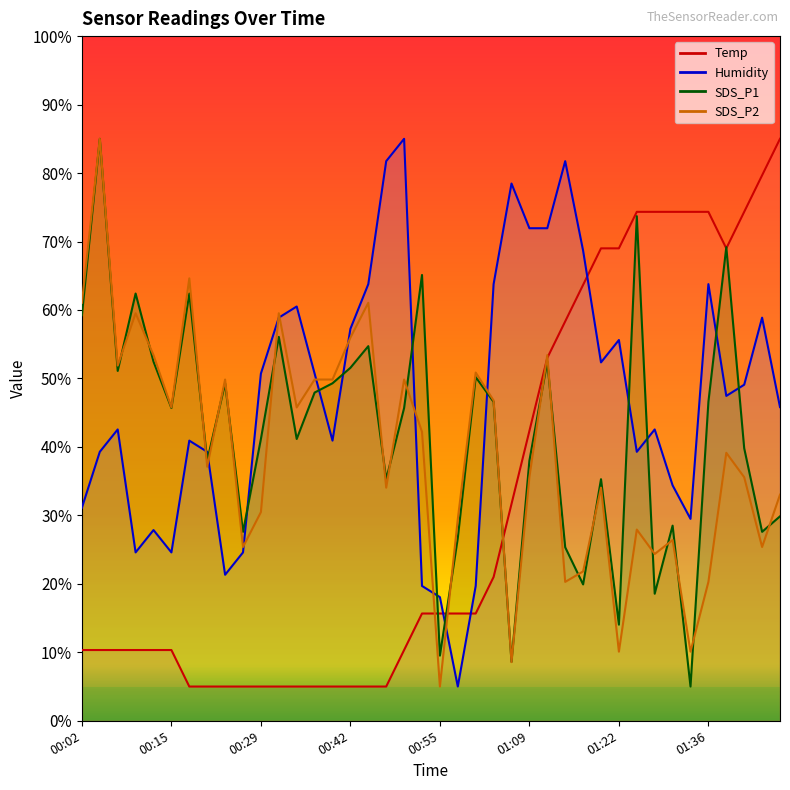

How many lines are shown in the chart?

4